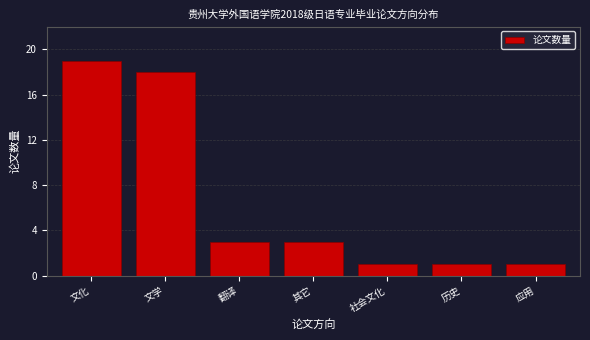

Reading left to right, list all the values displayed in this chart.

文化=19	文学=18	翻译=3	其它=3	社会文化=1	历史=1	应用=1